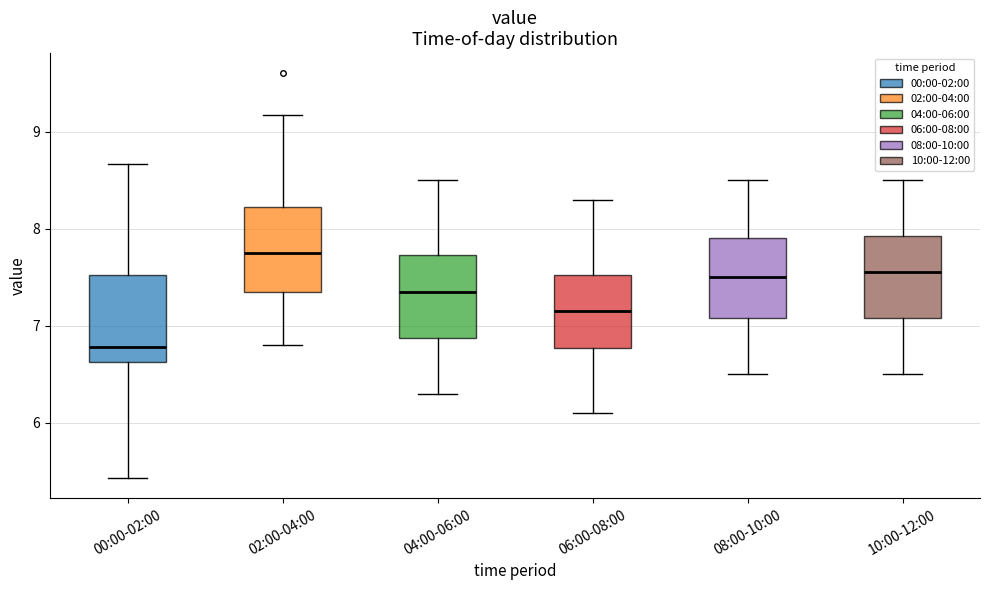

Reading left to right, transcribe this box plot: for each box, give where its median line is, the range the box spans, and where its two whiskers end, as read against the y-axis. The values are not printed on the chart, so give them approximately, as read against the axis.

00:00-02:00: median 6.8, box 6.6 to 7.5, whiskers 5.4 to 8.7
02:00-04:00: median 7.8, box 7.3 to 8.2, whiskers 6.8 to 9.2
04:00-06:00: median 7.4, box 6.9 to 7.7, whiskers 6.3 to 8.5
06:00-08:00: median 7.2, box 6.8 to 7.5, whiskers 6.1 to 8.3
08:00-10:00: median 7.5, box 7.1 to 7.9, whiskers 6.5 to 8.5
10:00-12:00: median 7.6, box 7.1 to 7.9, whiskers 6.5 to 8.5